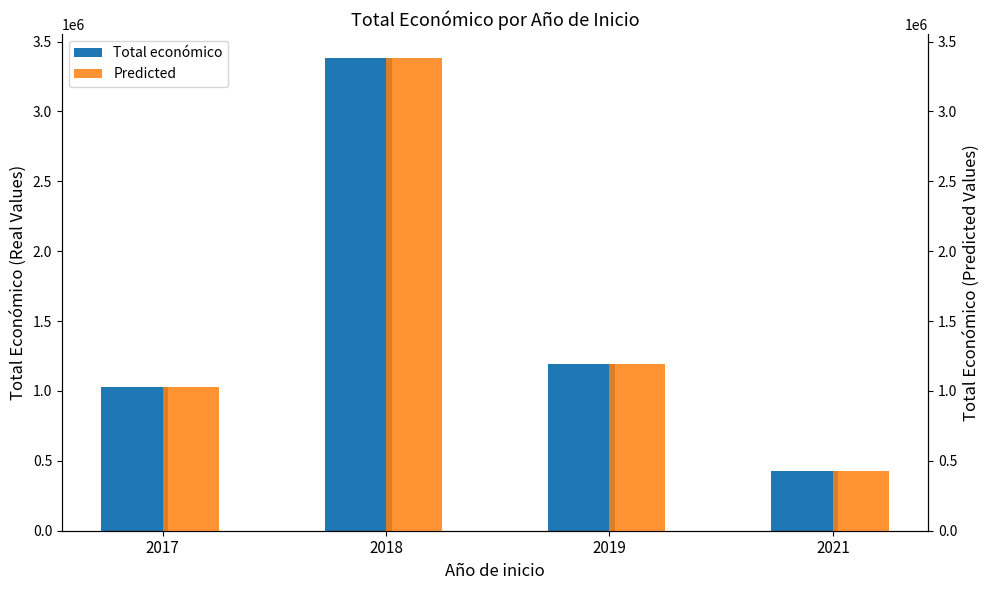

What is the sum of all Total económico values?

6039640